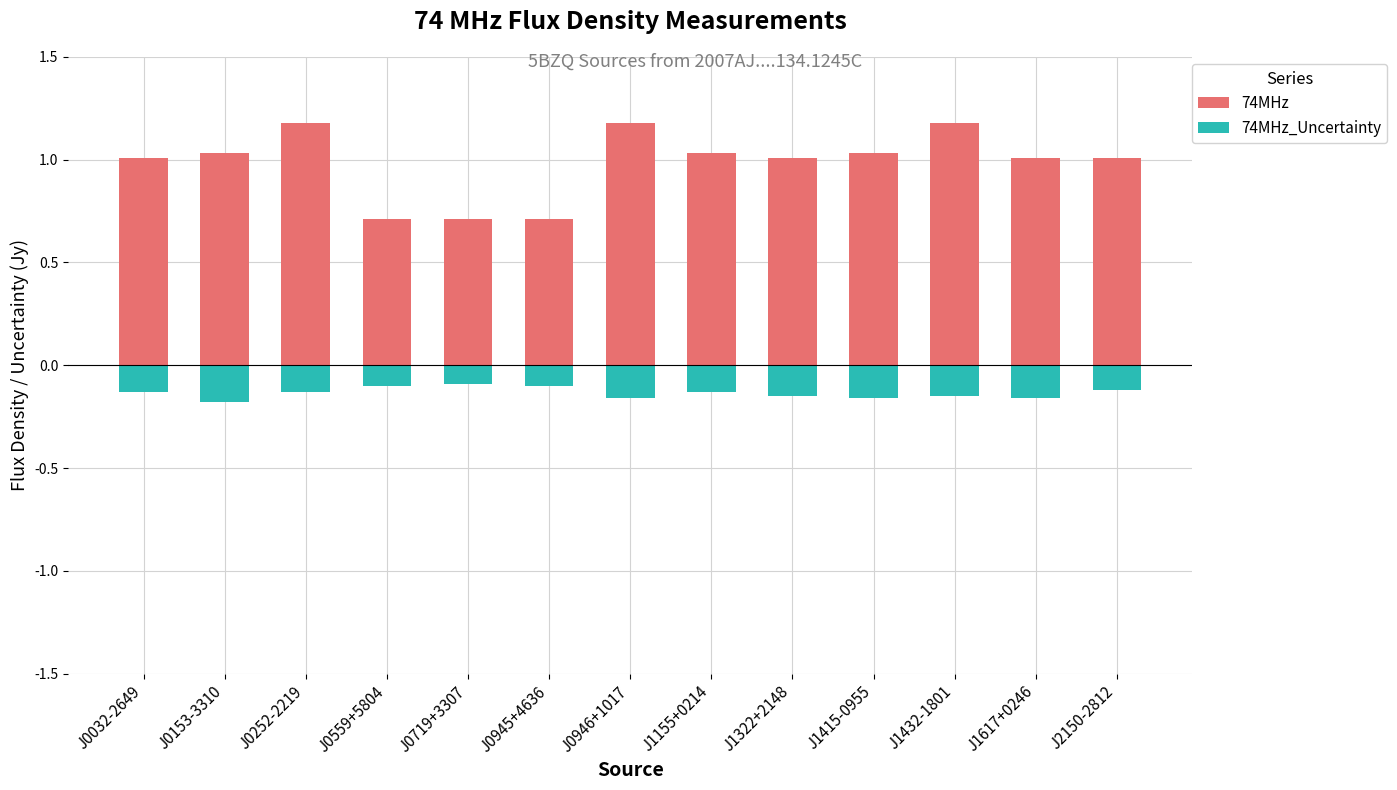

Which has a higher value, J1432-1801 or J0719+3307?

J1432-1801